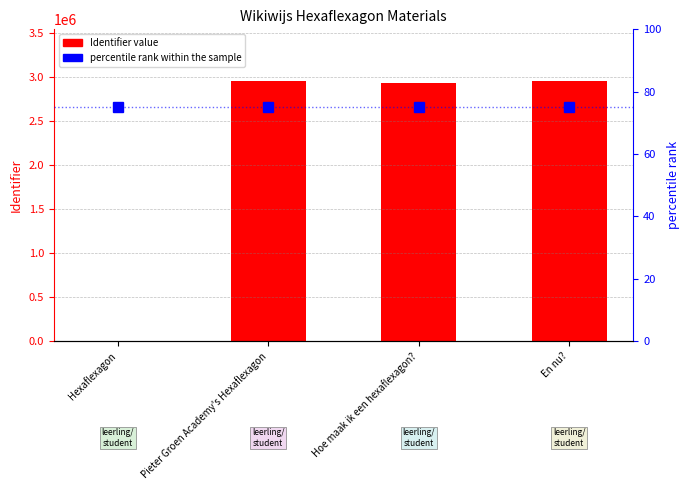

Reading left to right, extract all data points from this chart.

Identifier: 0	2953442	2939334	2953299
percentile rank within the sample: 75	75	75	75